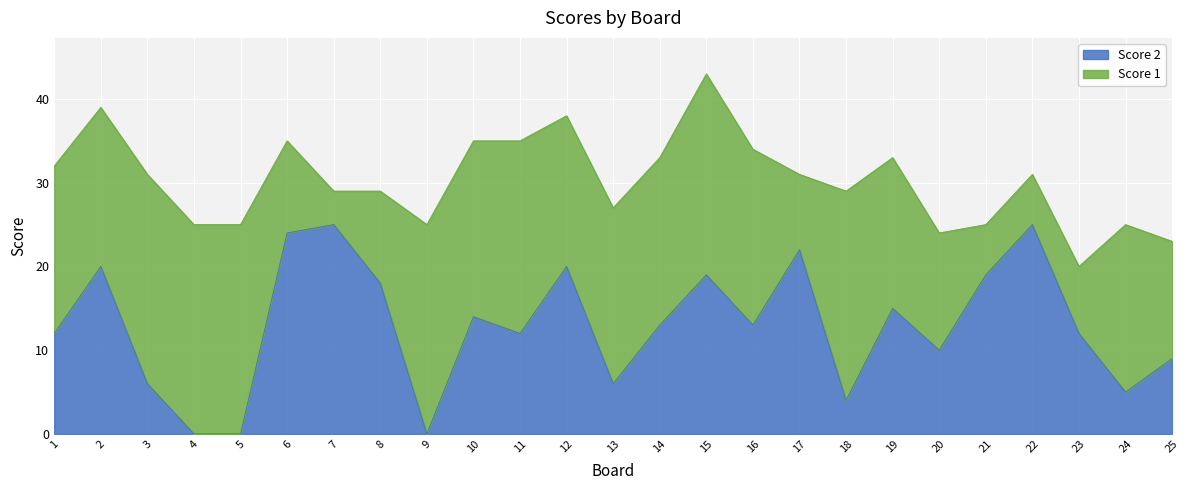

How many categories are shown in the chart?

25